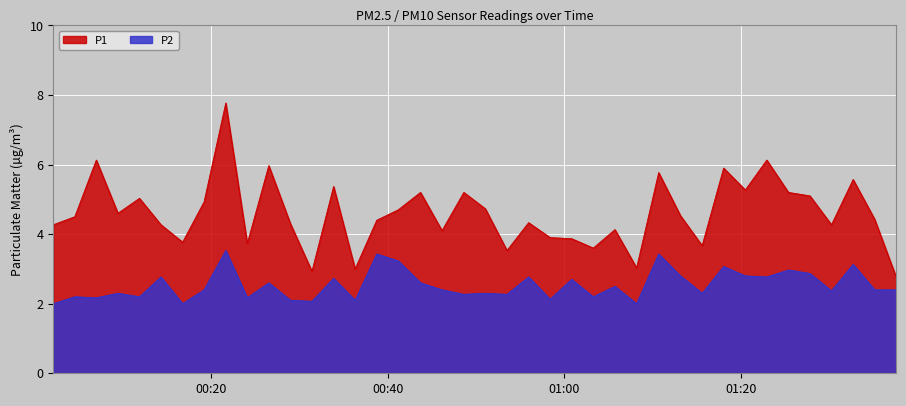

What is the value of the P1 point at the 25th from the left?

3.9